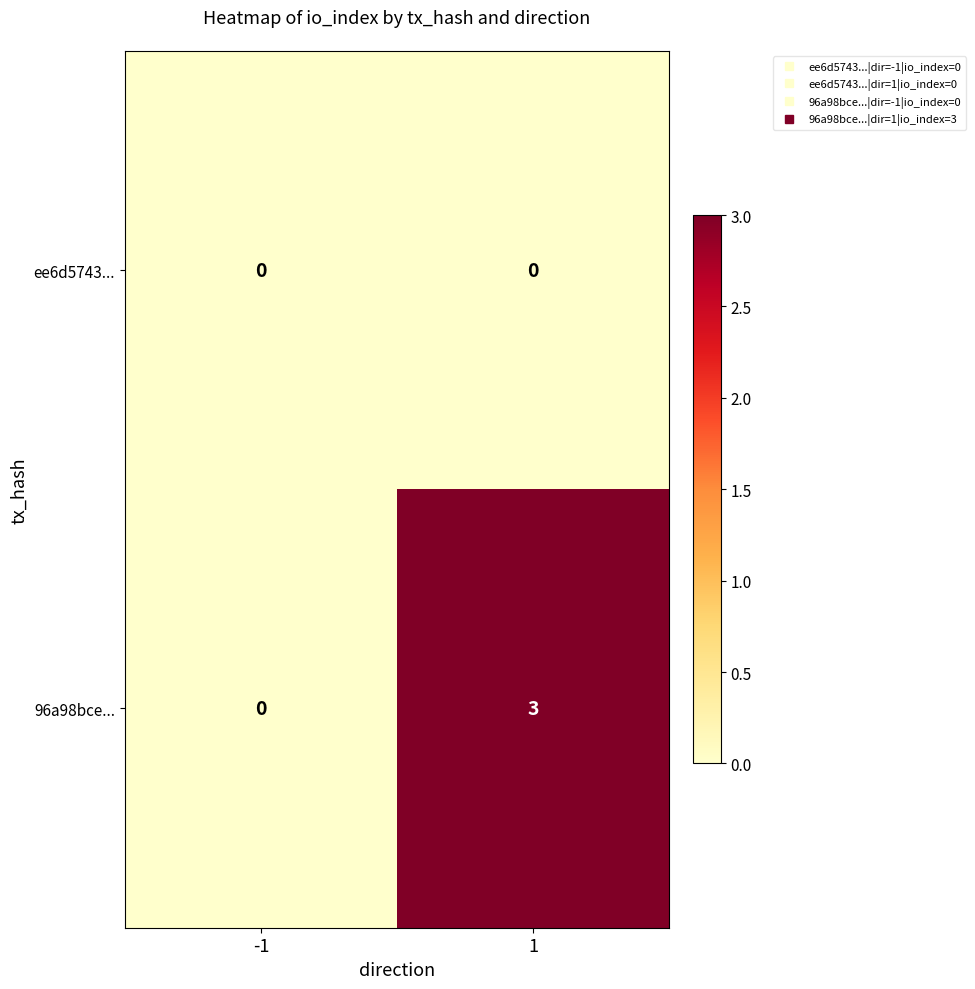

Reading left to right, extract all data points from this chart.

ee6d5743...: 0	0
96a98bce...: 0	3